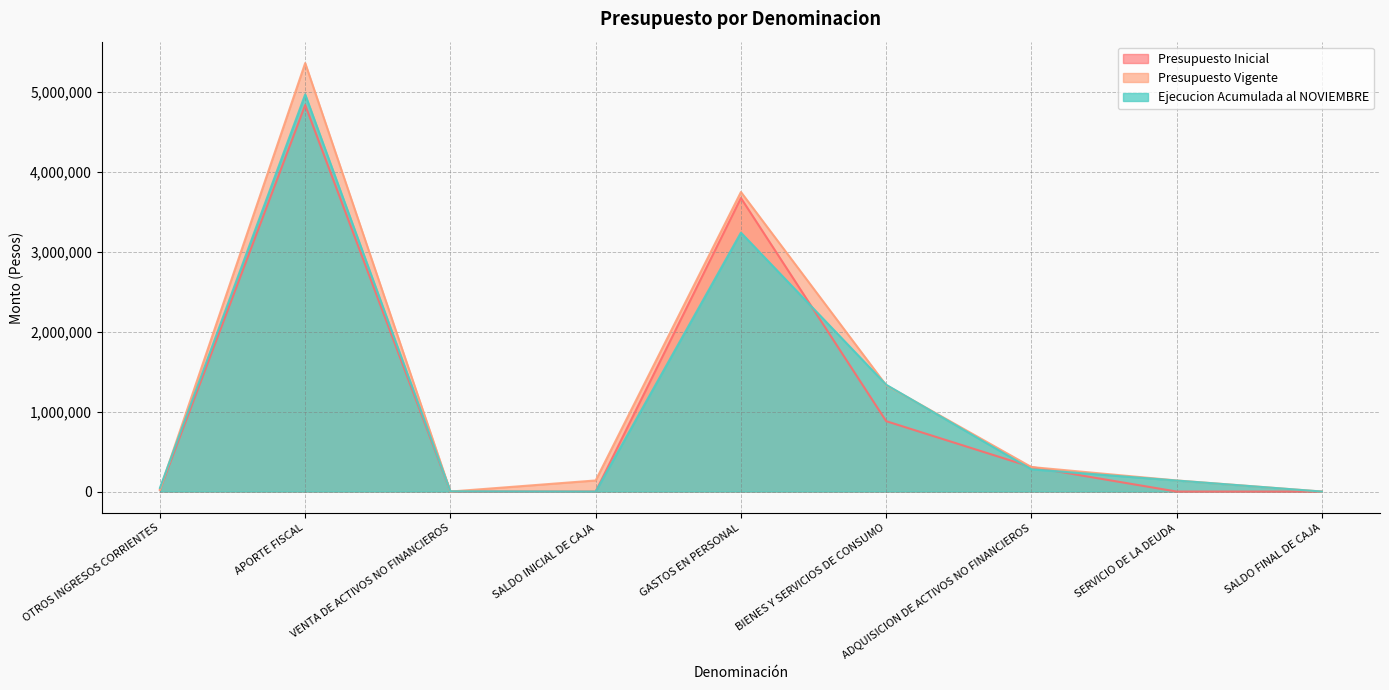

At which label does Ejecucion Acumulada al NOVIEMBRE reach its minimum?

SALDO INICIAL DE CAJA